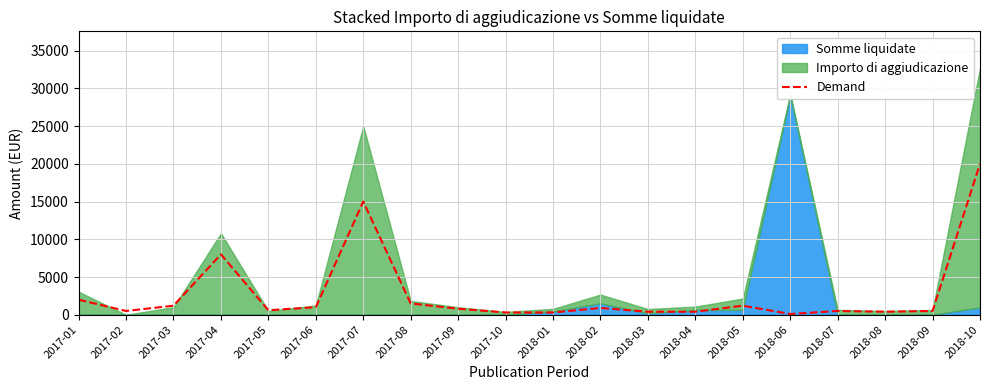

How many lines are shown in the chart?

1